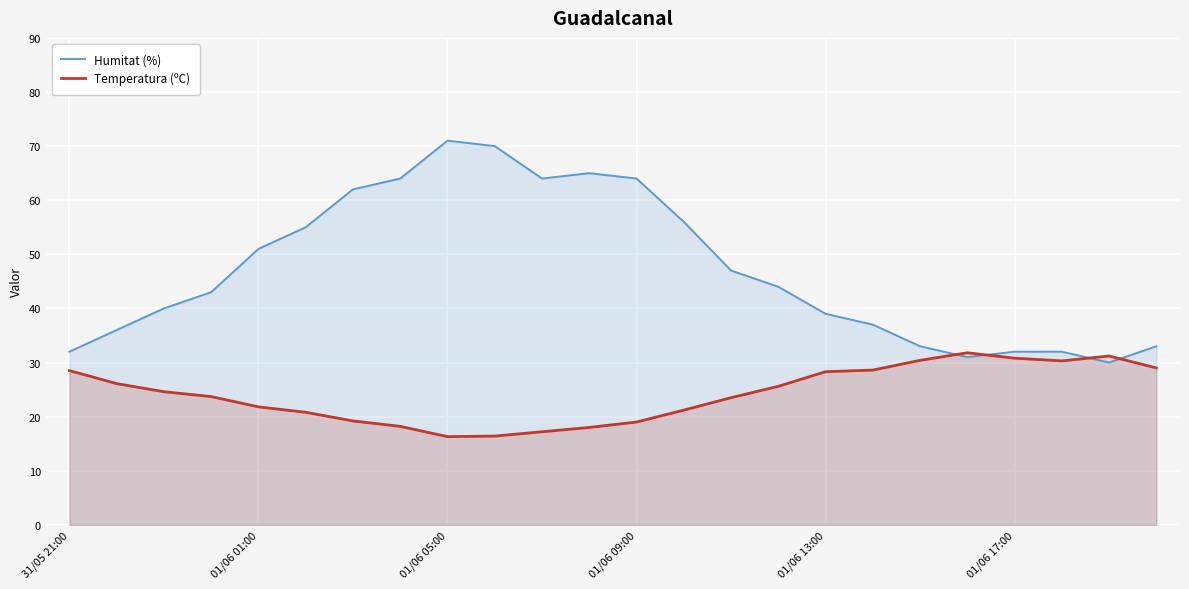

What is the lowest value of the Humitat (%) series?

30.0